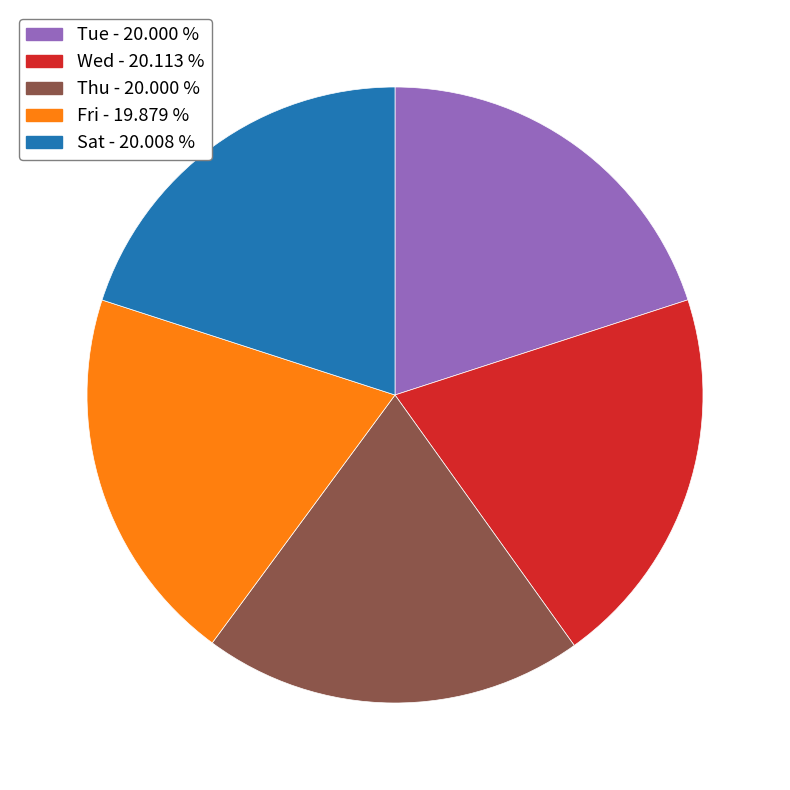

Does any single category account for the majority?

No